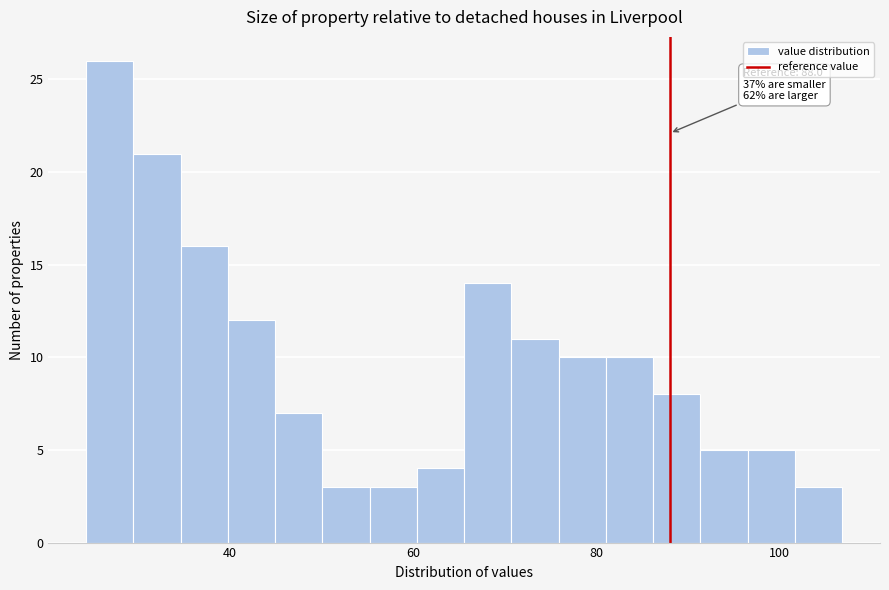

Around what value on the x-axis is the tallest bar? Give the approximate position of its centre, as read against the axis.

26